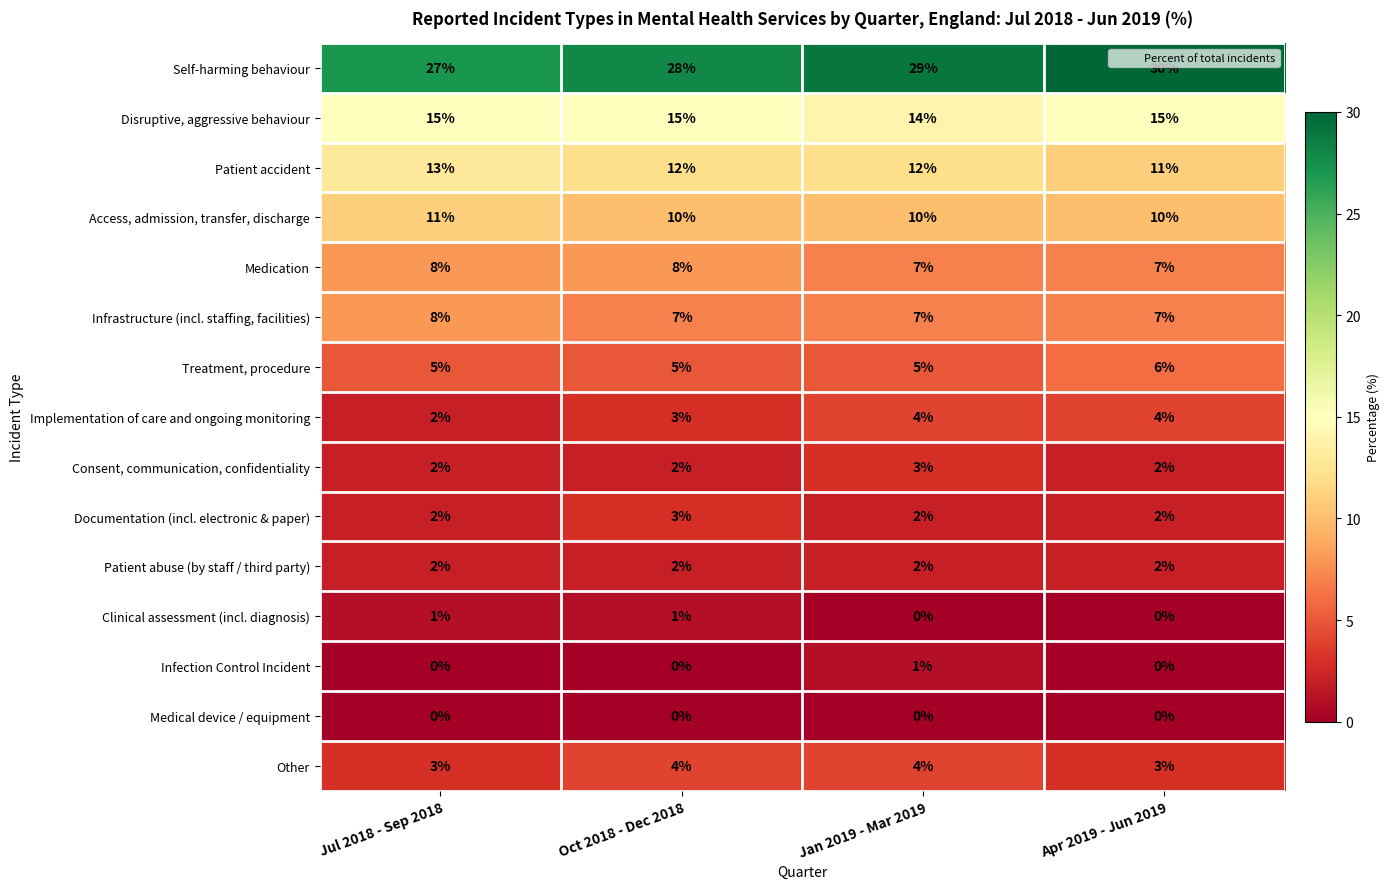

Which category has the highest value across all series?

Apr 2019 - Jun 2019